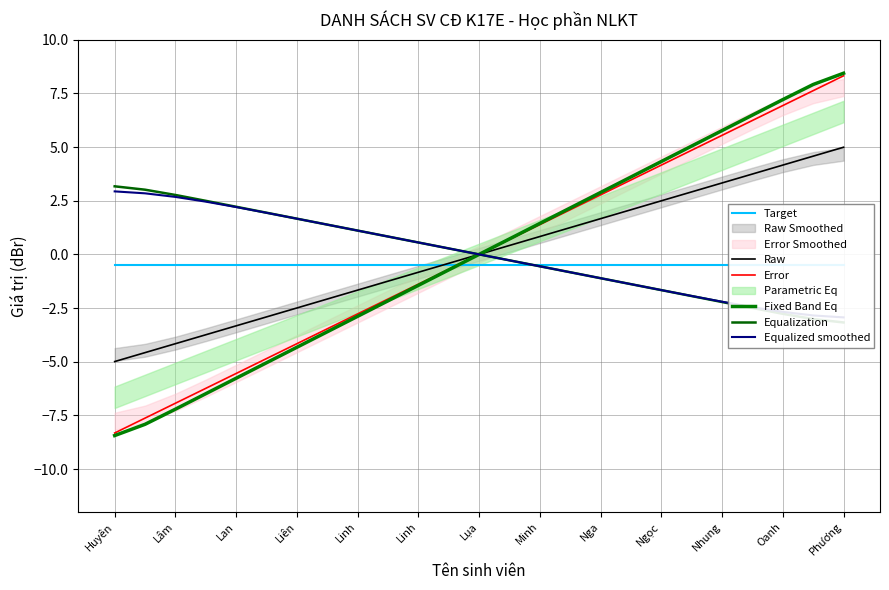

Is this an area chart (filled region under the line)?

No